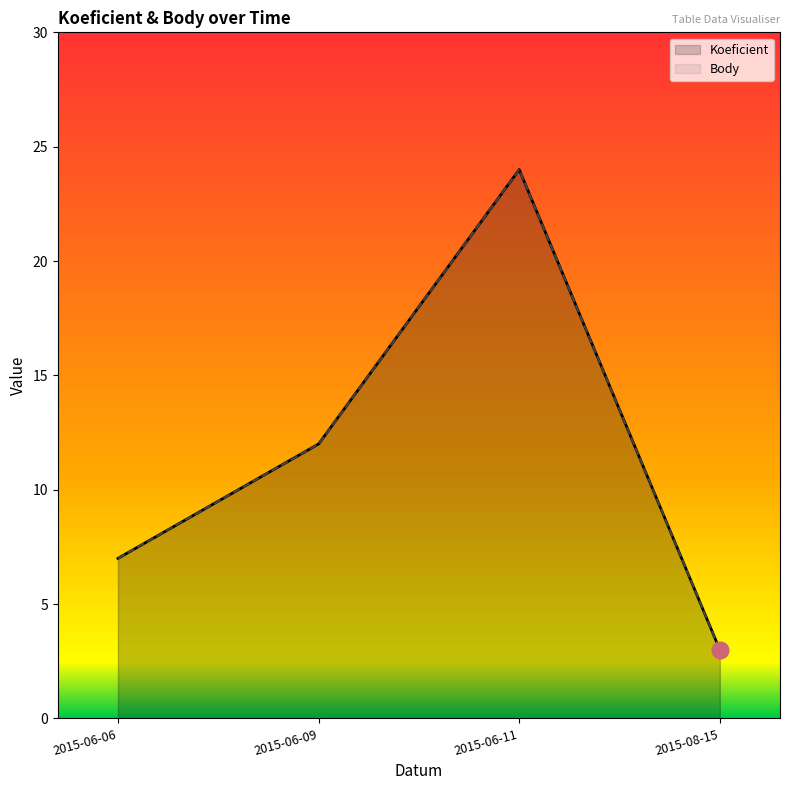

What is the minimum value for Body?

3